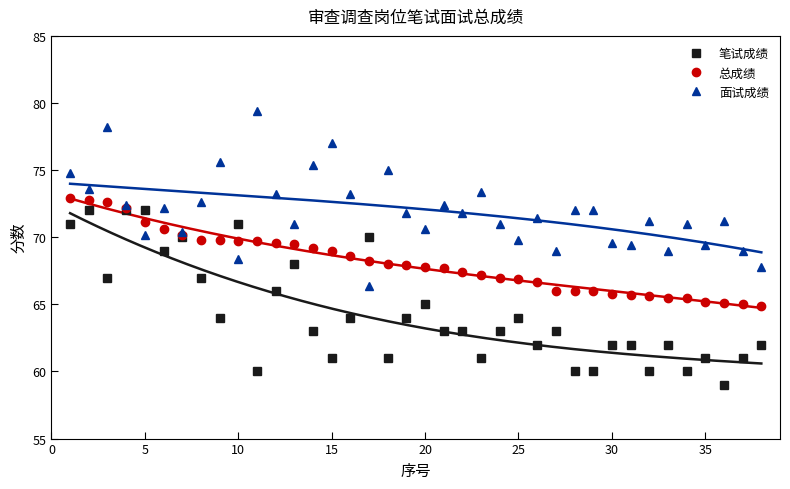

How many distinct data groups are displayed?

3